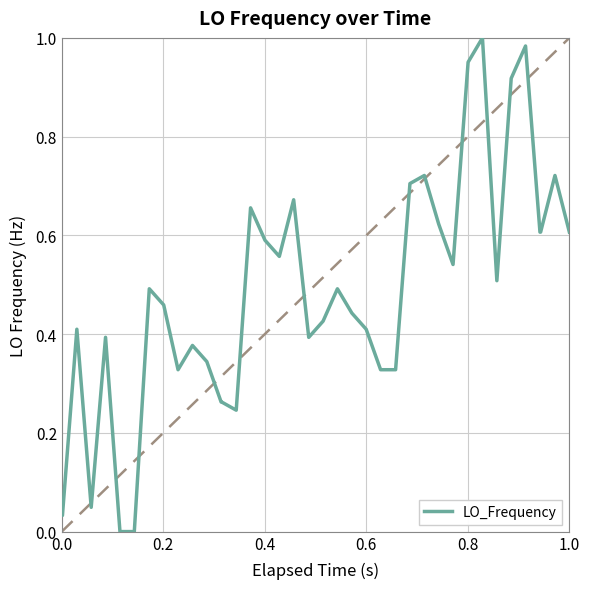

How many lines are shown in the chart?

1